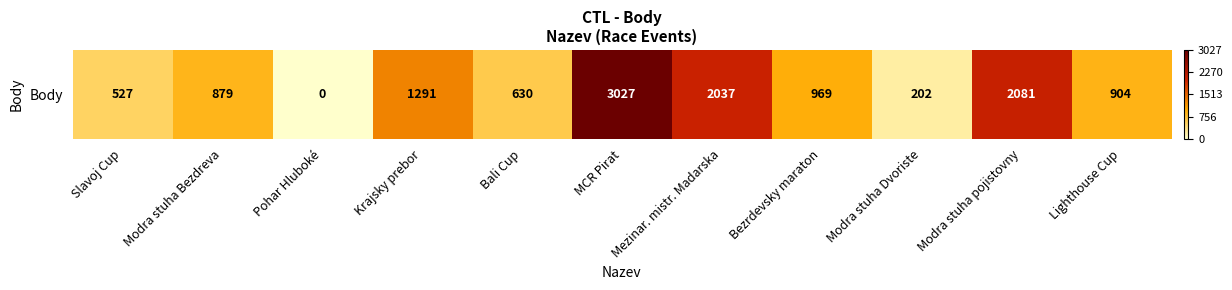

Approximately how many times larger is the value at Modra stuha pojistovny compared to MCR Pirat?

0.7